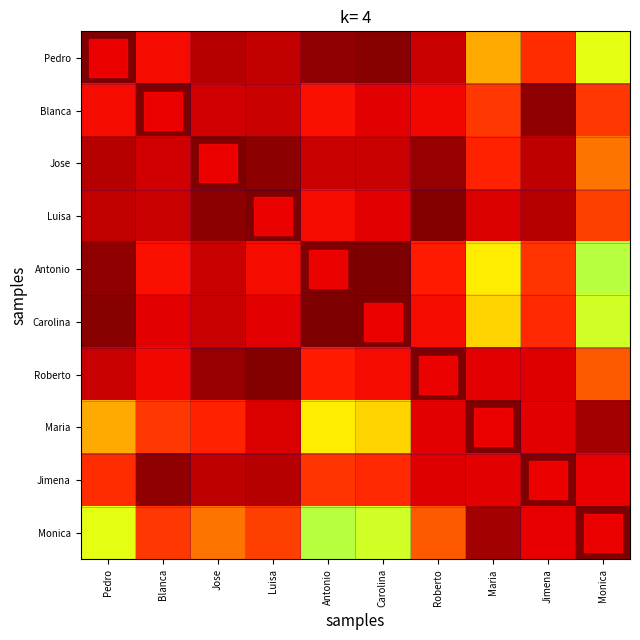

Which has a higher value, Jimena or Blanca?

Blanca